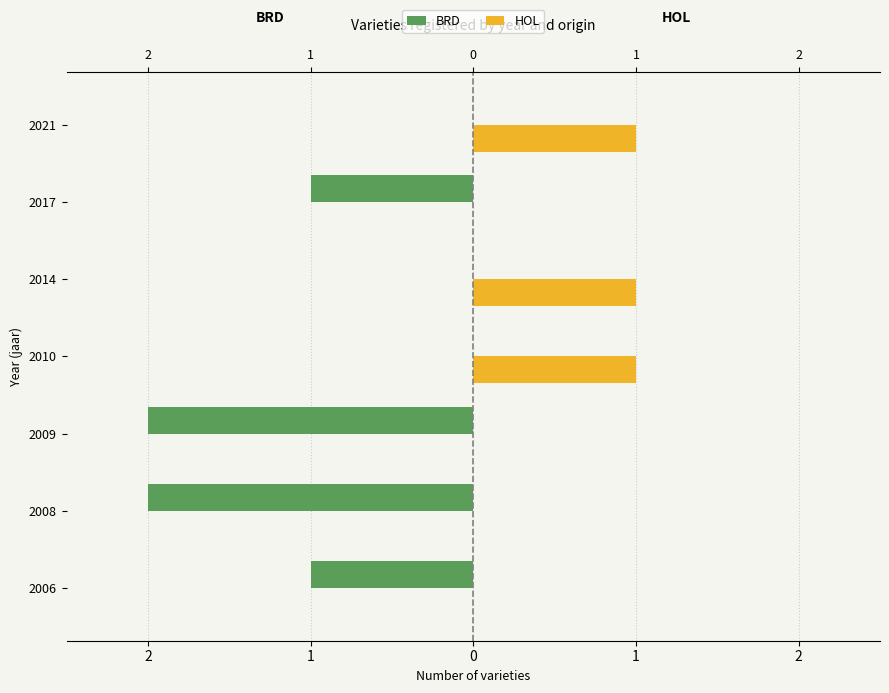

At how many categories does at least one series exceed -1?

7